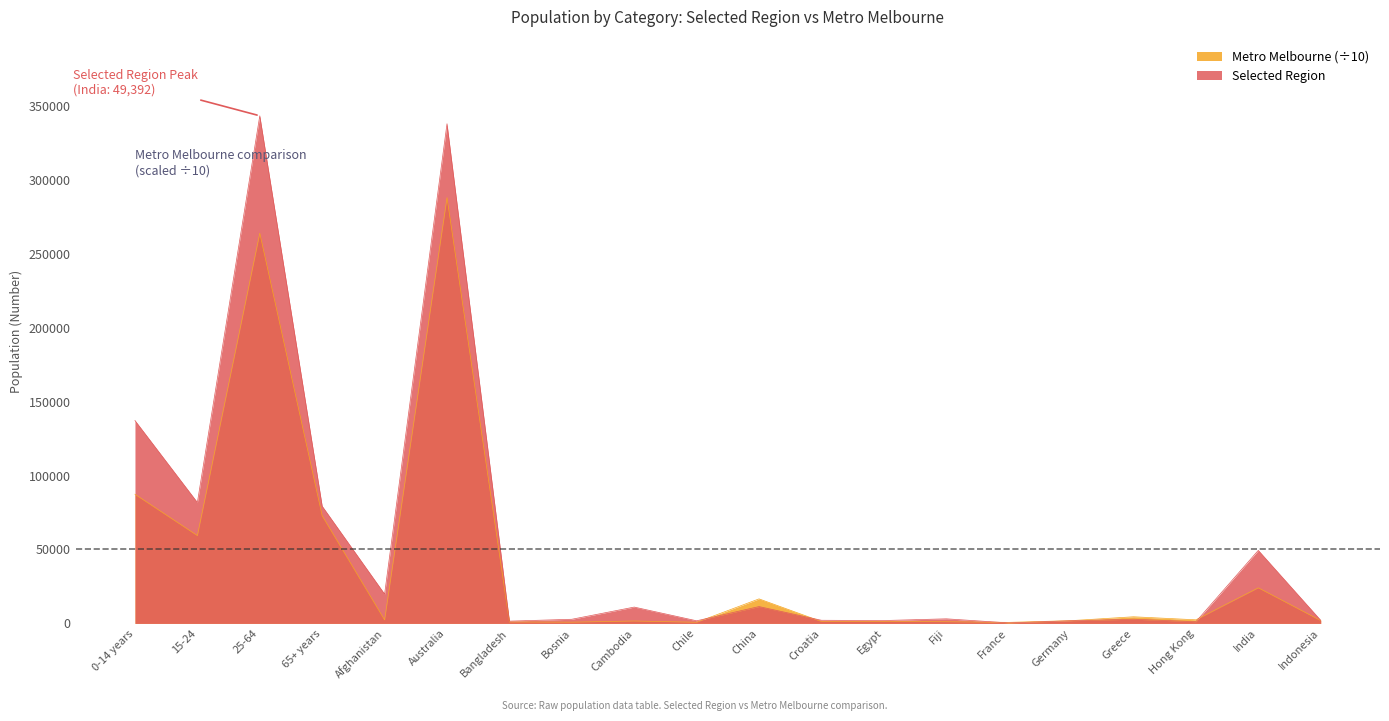

What is the value of the Selected Region point at the 12th from the left?

2128.0